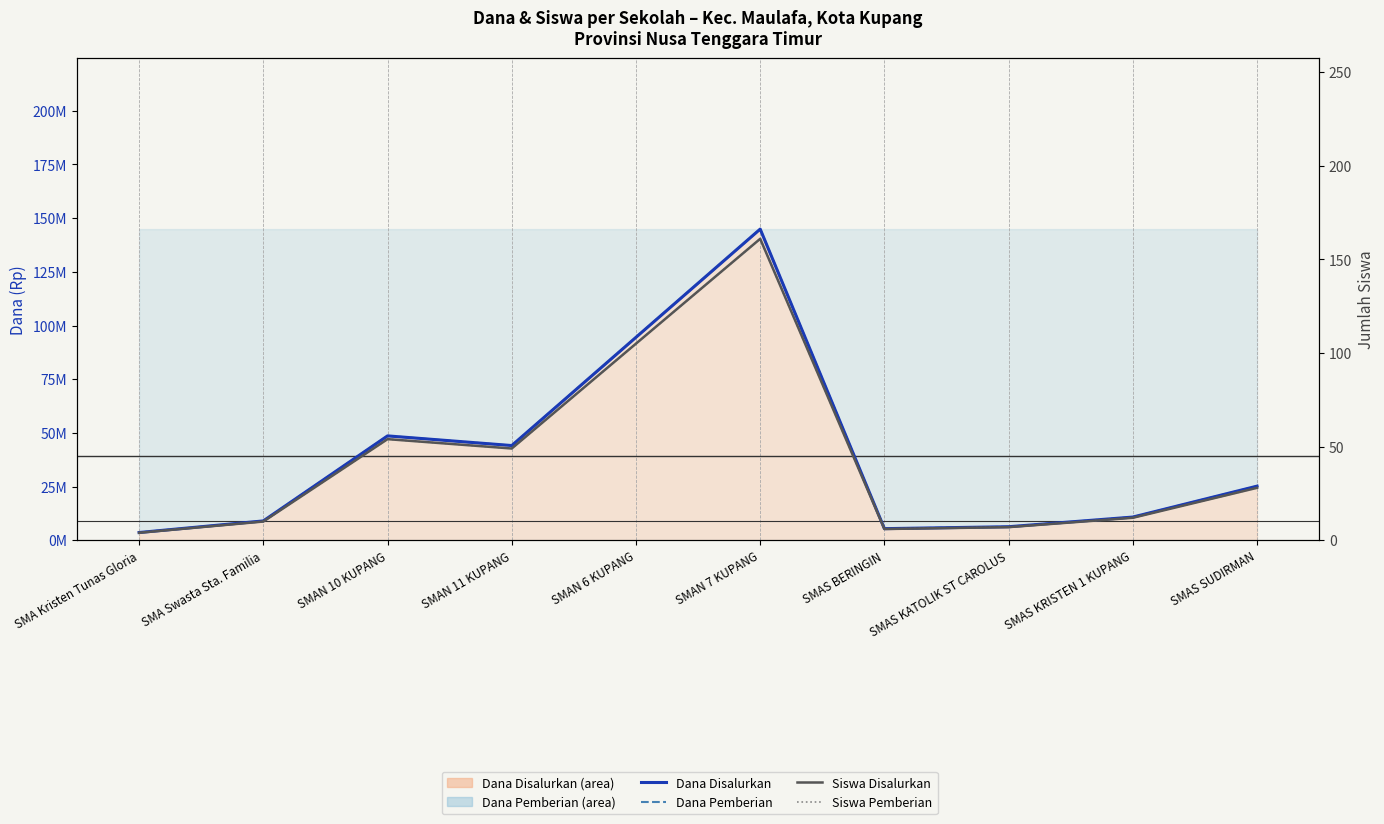

Which series has the largest total across all categories?

Dana Disalurkan